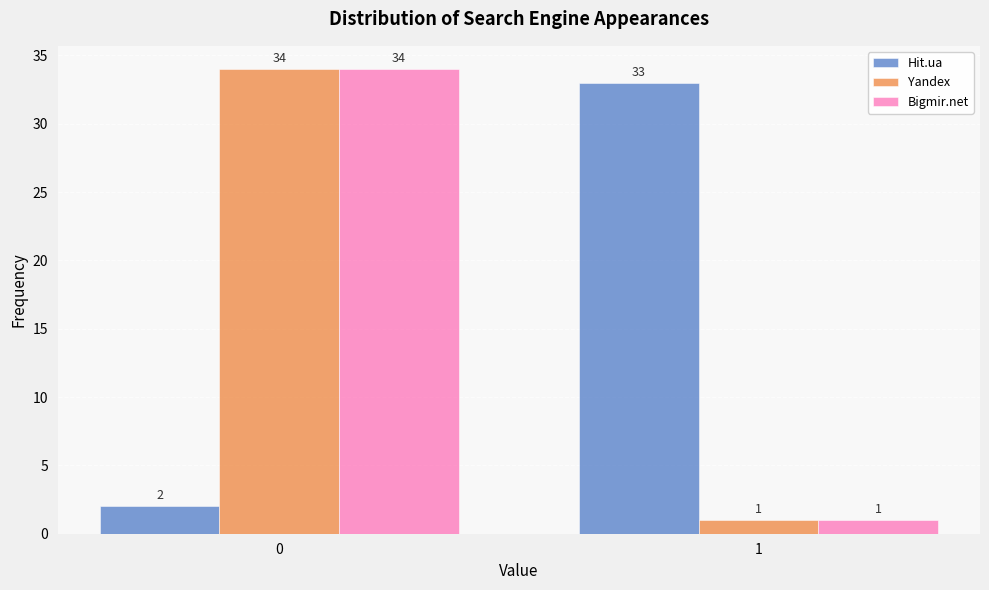

Reading left to right, extract all data points from this chart.

Hit.ua: 0=2	1=33
Yandex: 0=34	1=1
Bigmir.net: 0=34	1=1